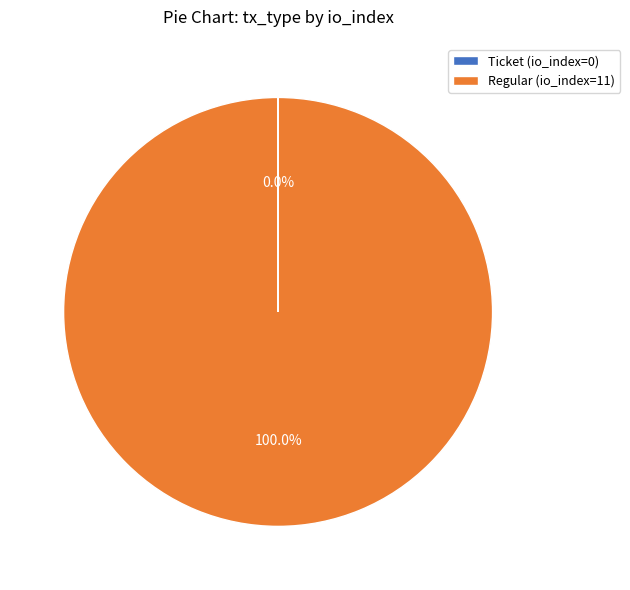

Does Regular (io_index=11) represent more than half of the total?

Yes